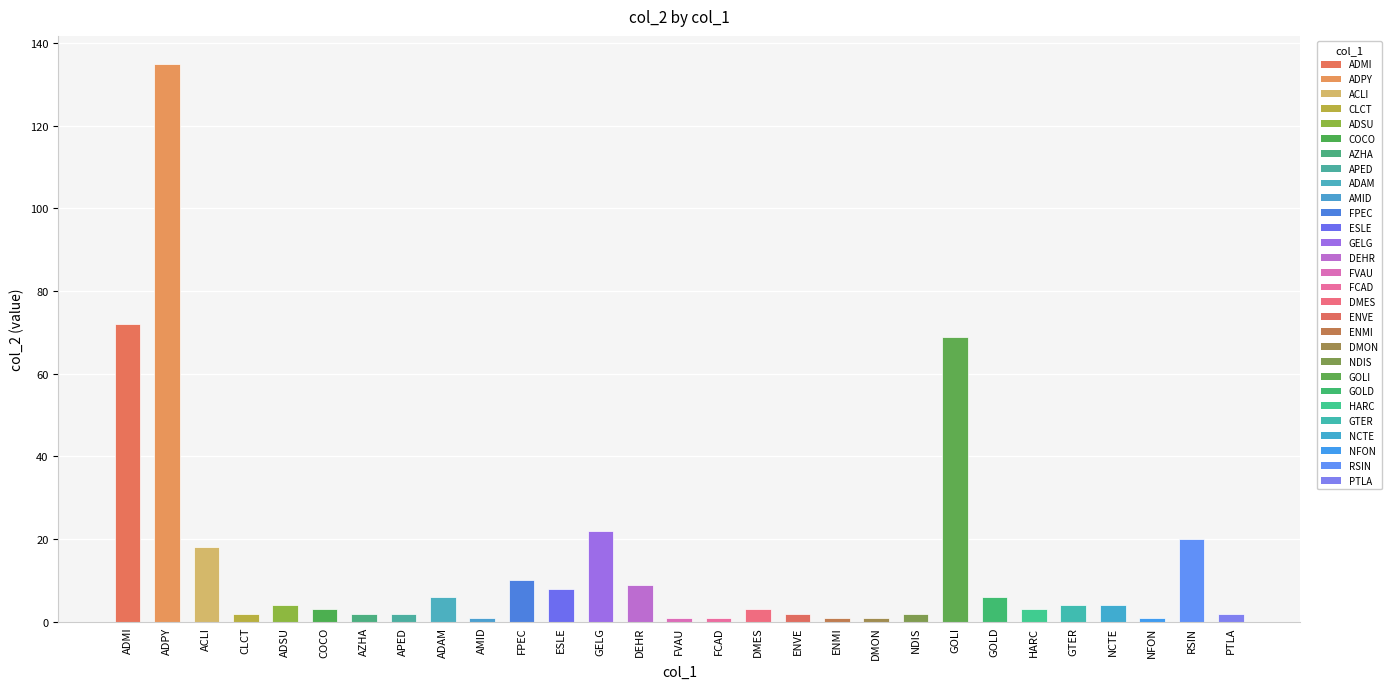

The value at DEHR is 9. True or false?

True